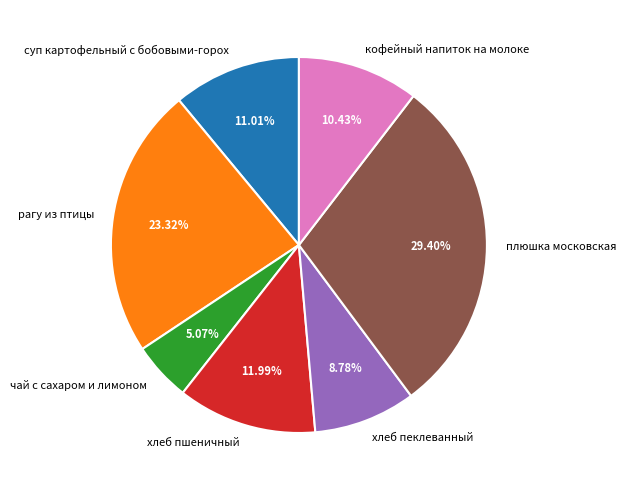

Is плюшка московская the majority of the pie?

No